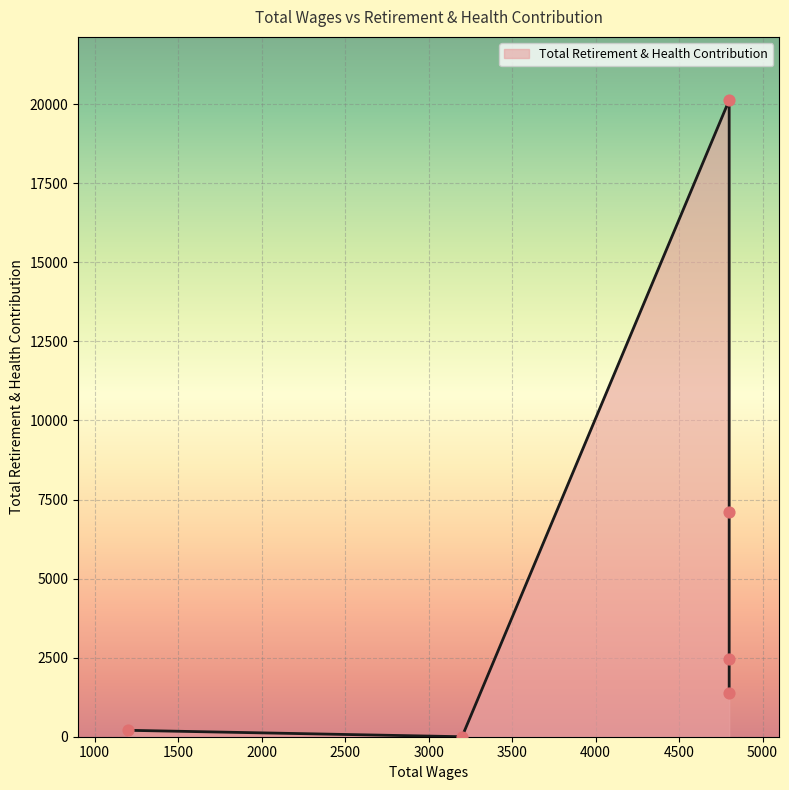

Which has a higher value, 4800.0 or 4800.0?

4800.0